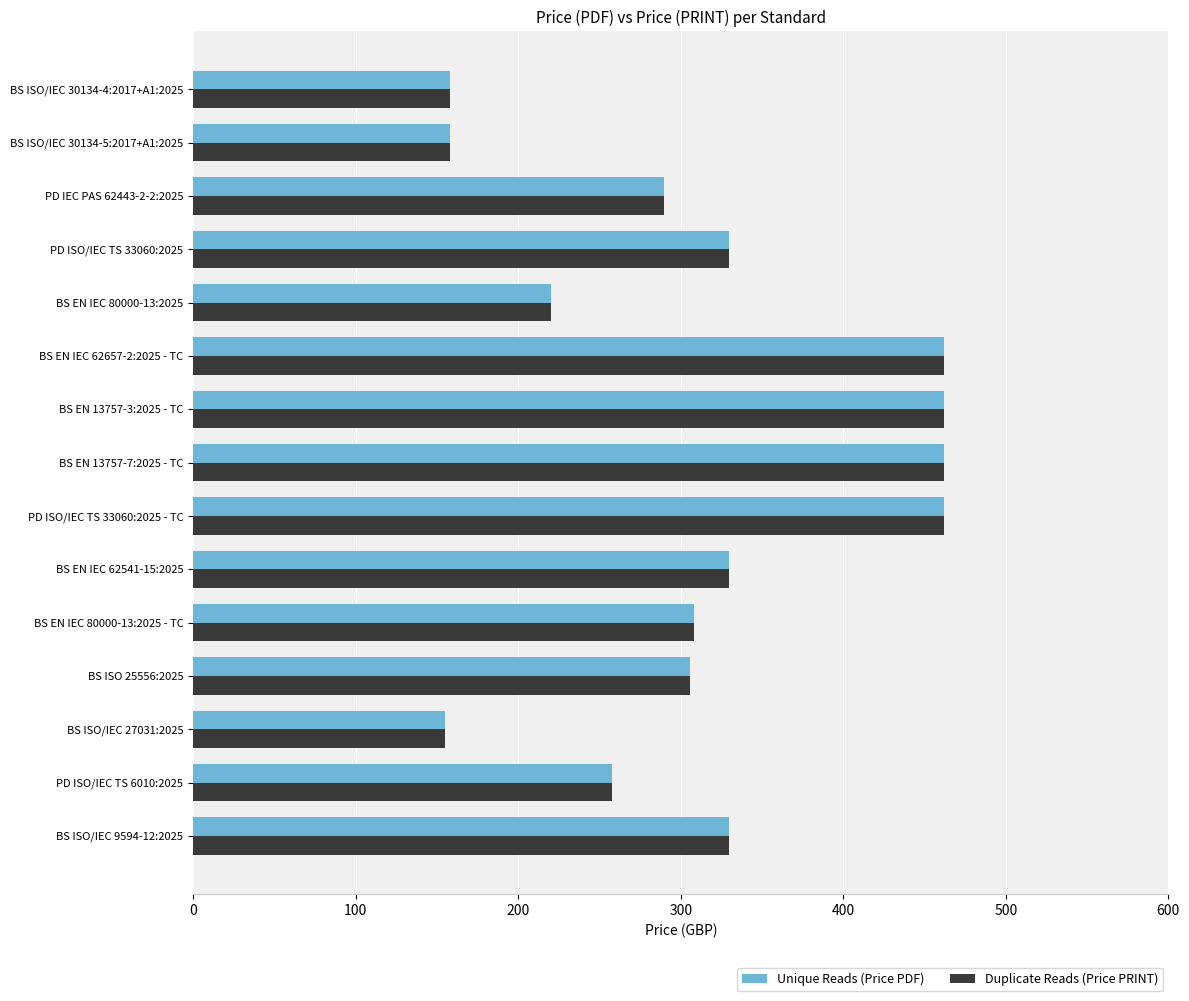

At how many categories does at least one series exceed 372?

4